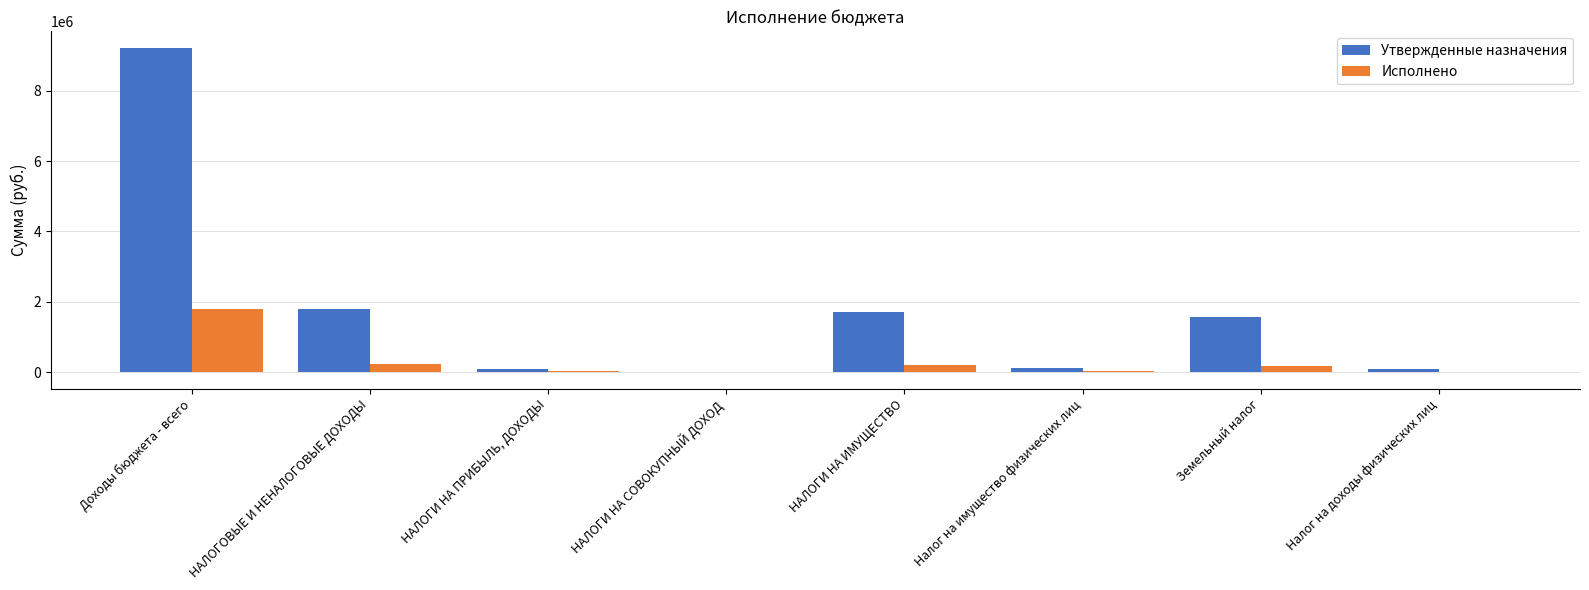

Which series changed the most between Доходы бюджета - всего and НАЛОГИ НА ИМУЩЕСТВО?

Утвержденные назначения